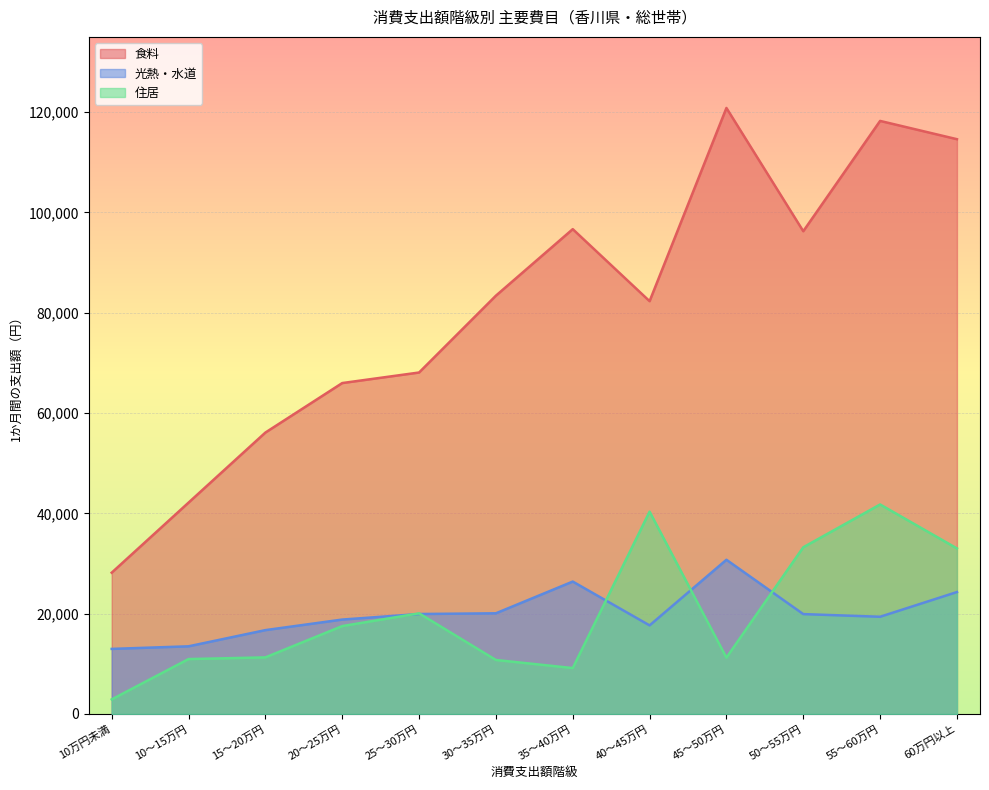

What is the difference between the maximum and second lowest values in the 食料 series?

78683